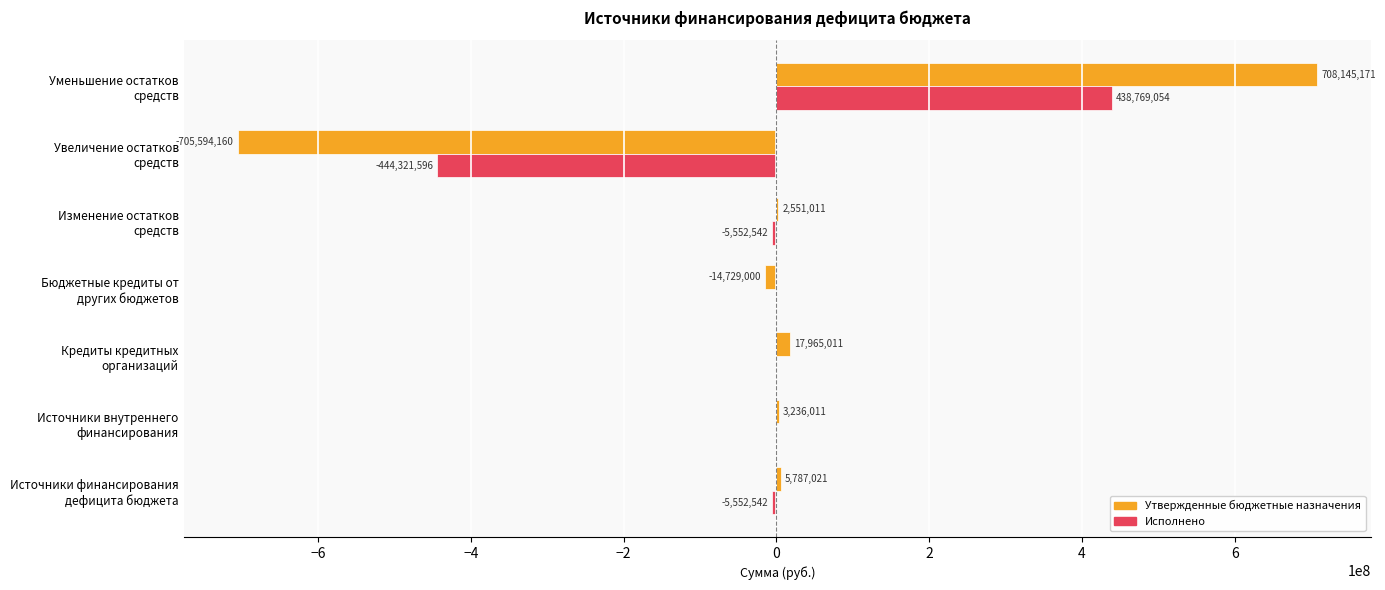

What is the highest value of the Утвержденные бюджетные назначения series?

708145170.9